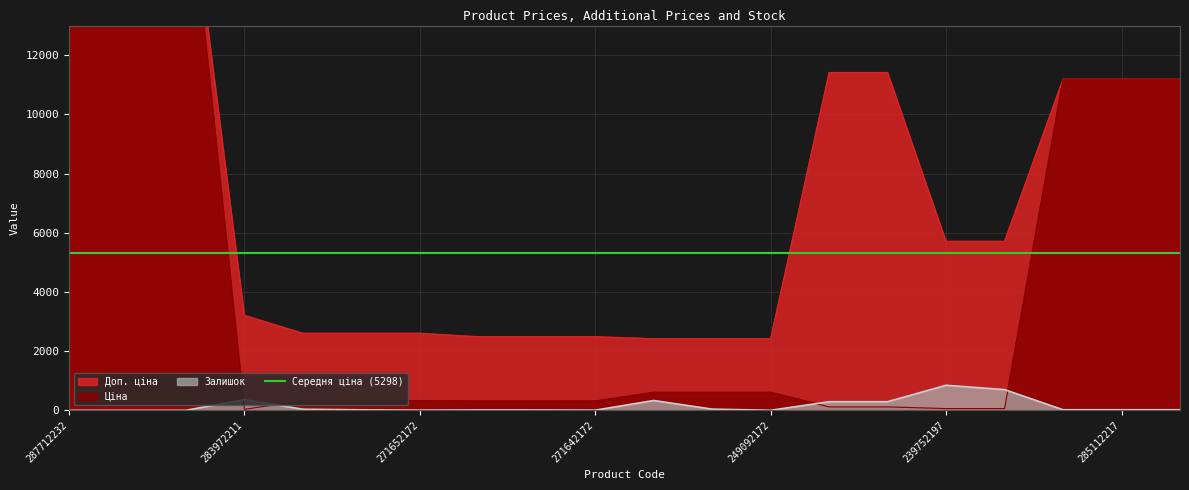

What is the label of the 1st point from the left?

287712232